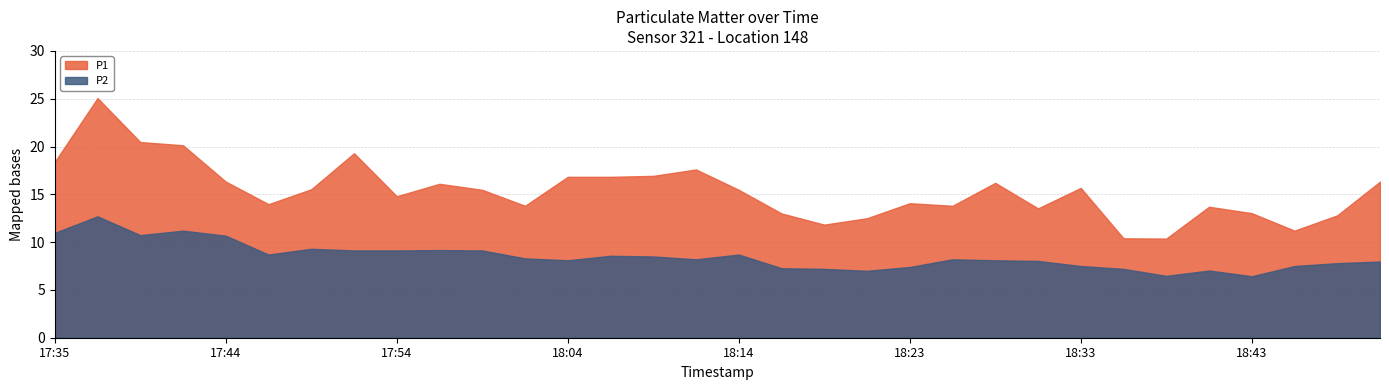

Between 18:01 and 17:42, which is larger?

17:42